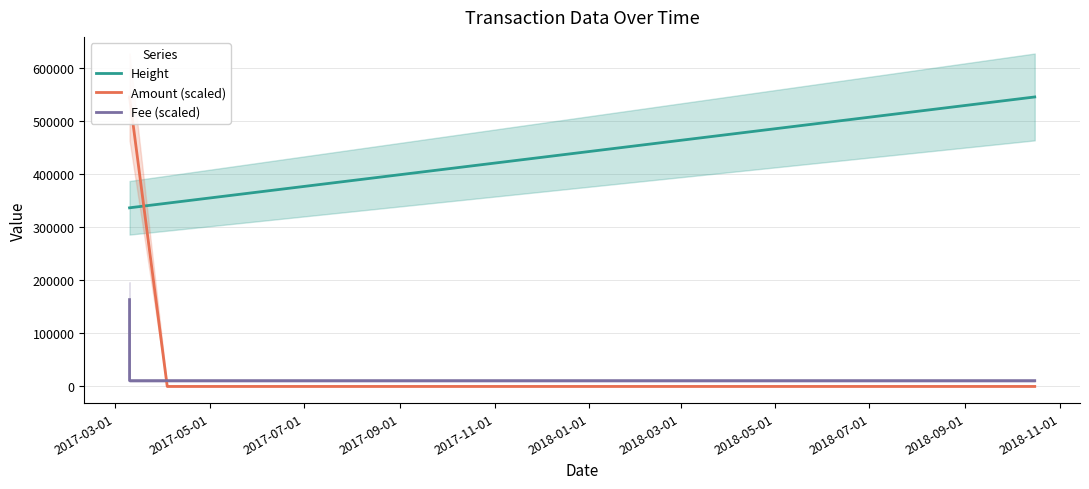

True or false: Amount (scaled) and Height intersect in this chart.

True